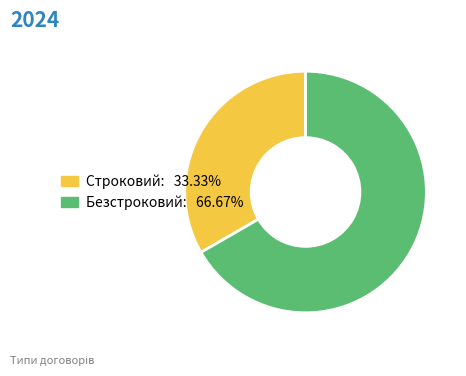

Do Строковий and Безстроковий together represent more than half of the pie?

Yes